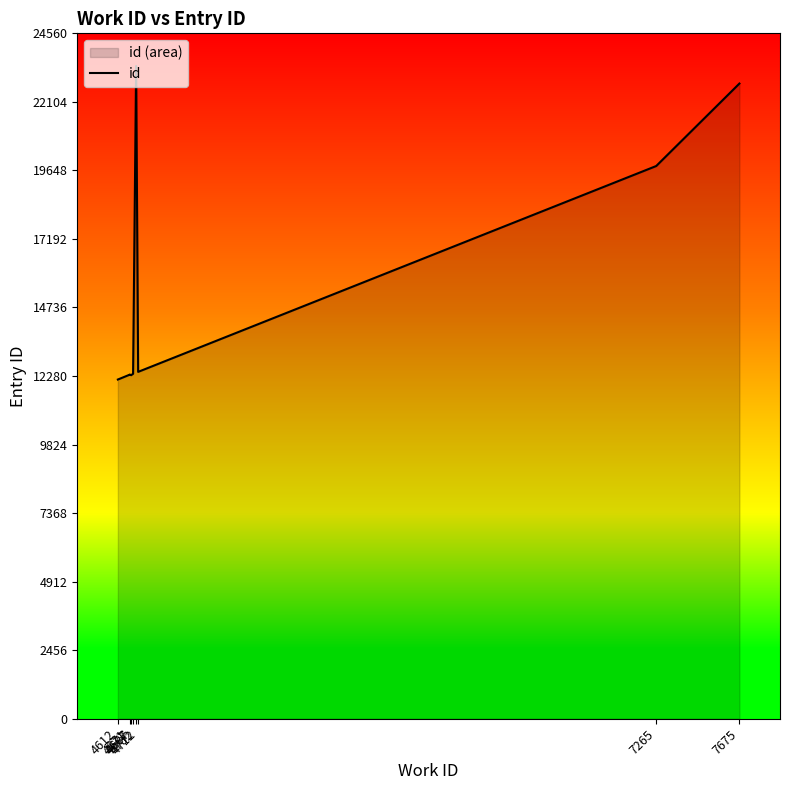

Which has a higher value, 4612 or 4671?

4671